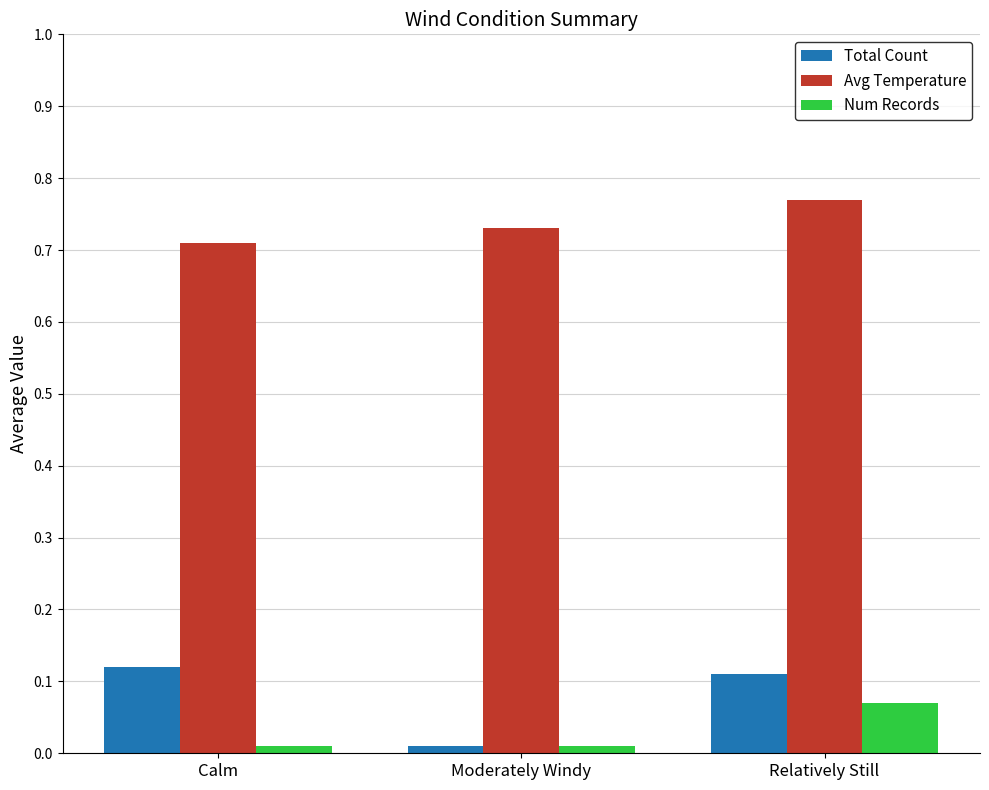

Which series has the widest spread of values?

Total Count